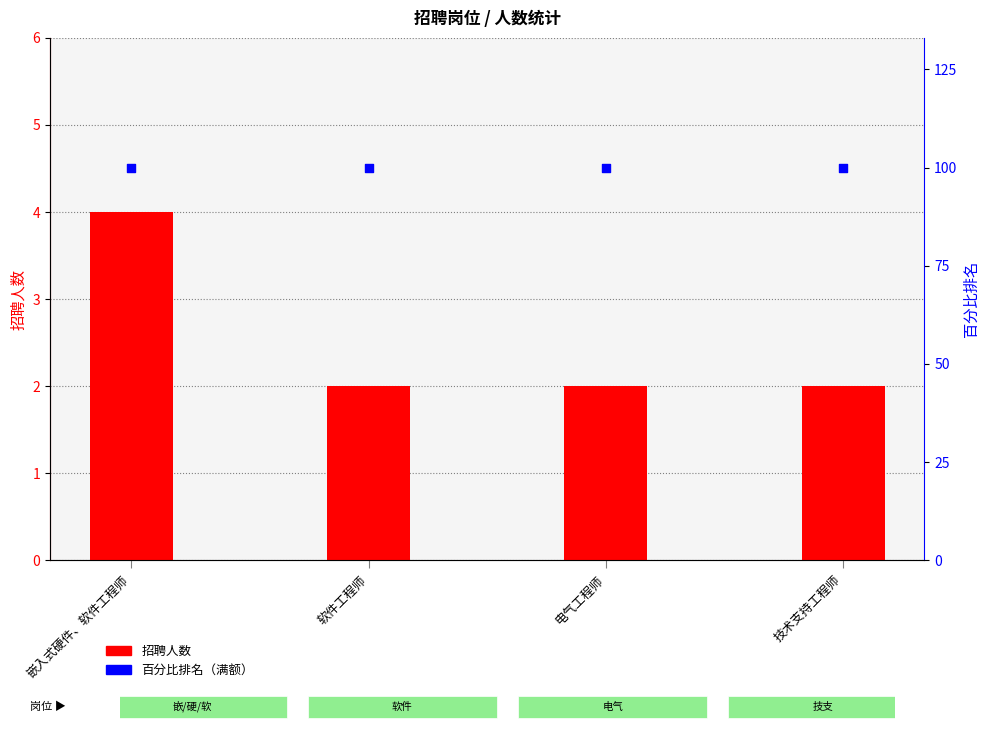

Is the value of 百分比排名 at 嵌入式硬件、软件工程师 greater than the value of 招聘人数 at 软件工程师?

Yes